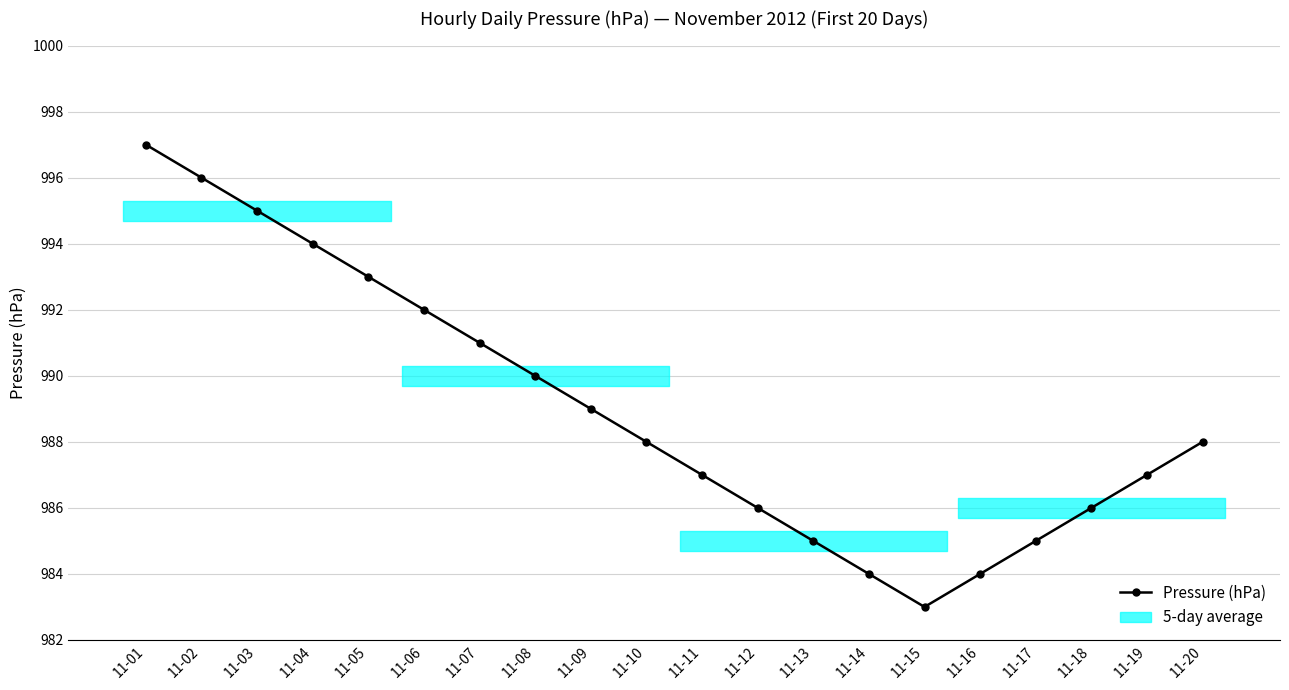

What is the value of the 16th point from the left?

984